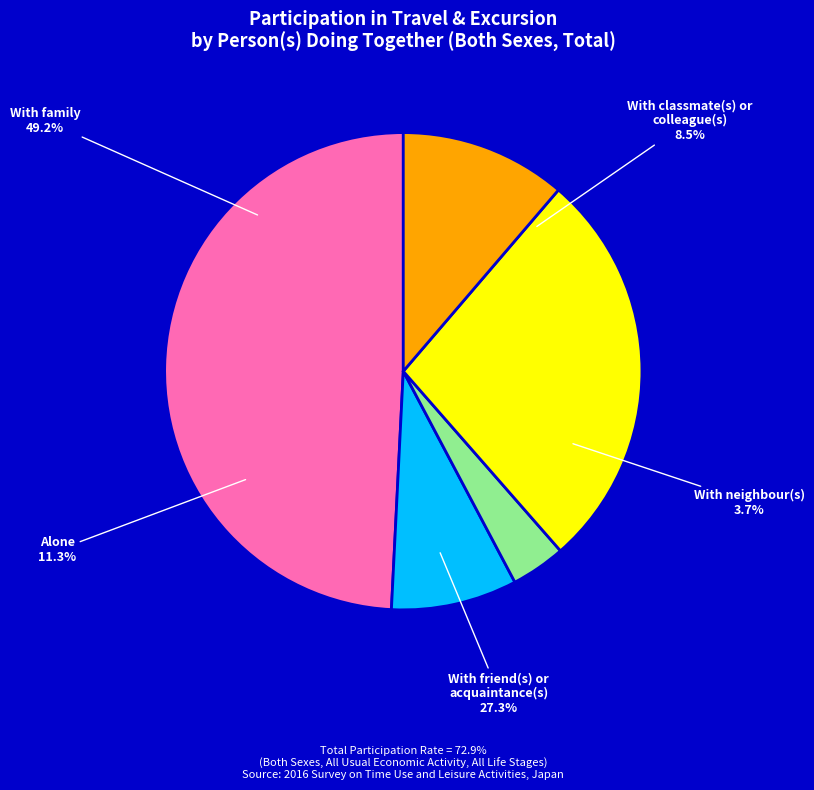

Which slice is the largest?

With family